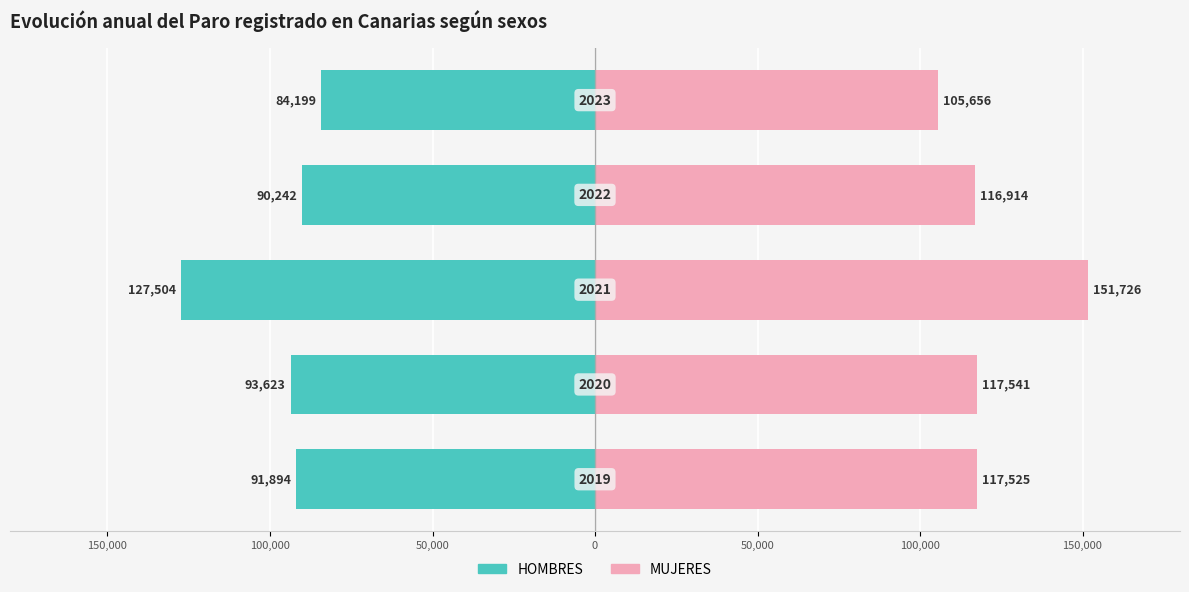

What is the average value of the HOMBRES series?

-97492